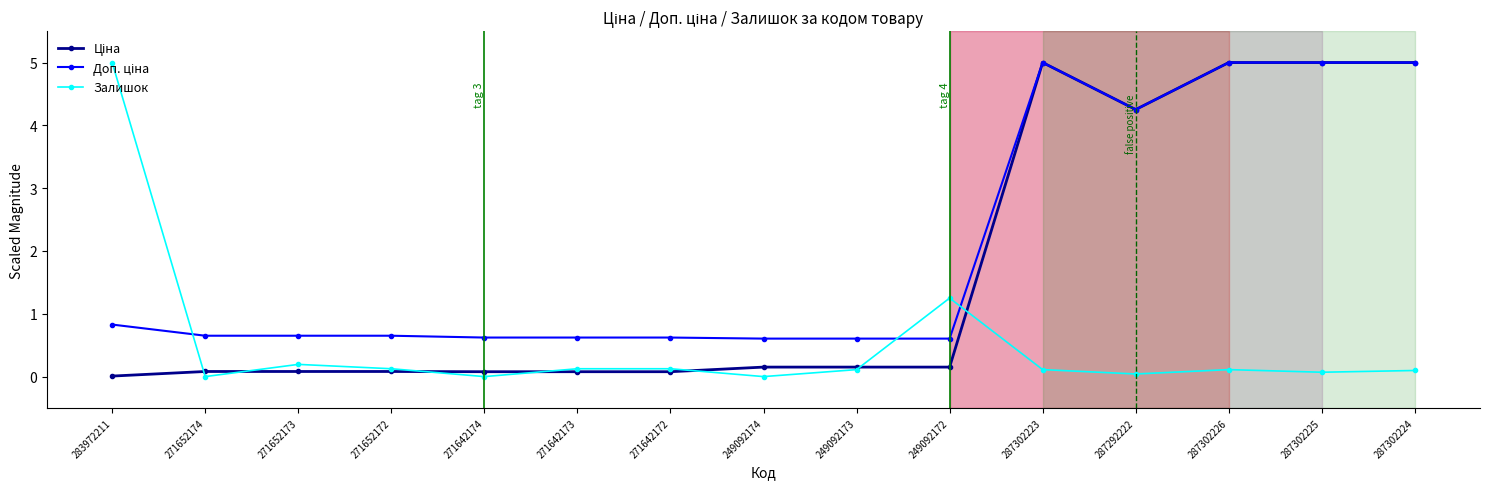

What is the greatest value displayed?

5.0